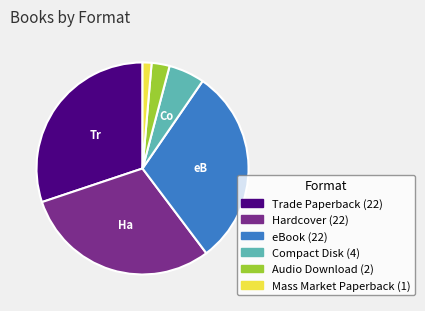

Combined, do eBook and Trade Paperback account for over 50%?

Yes